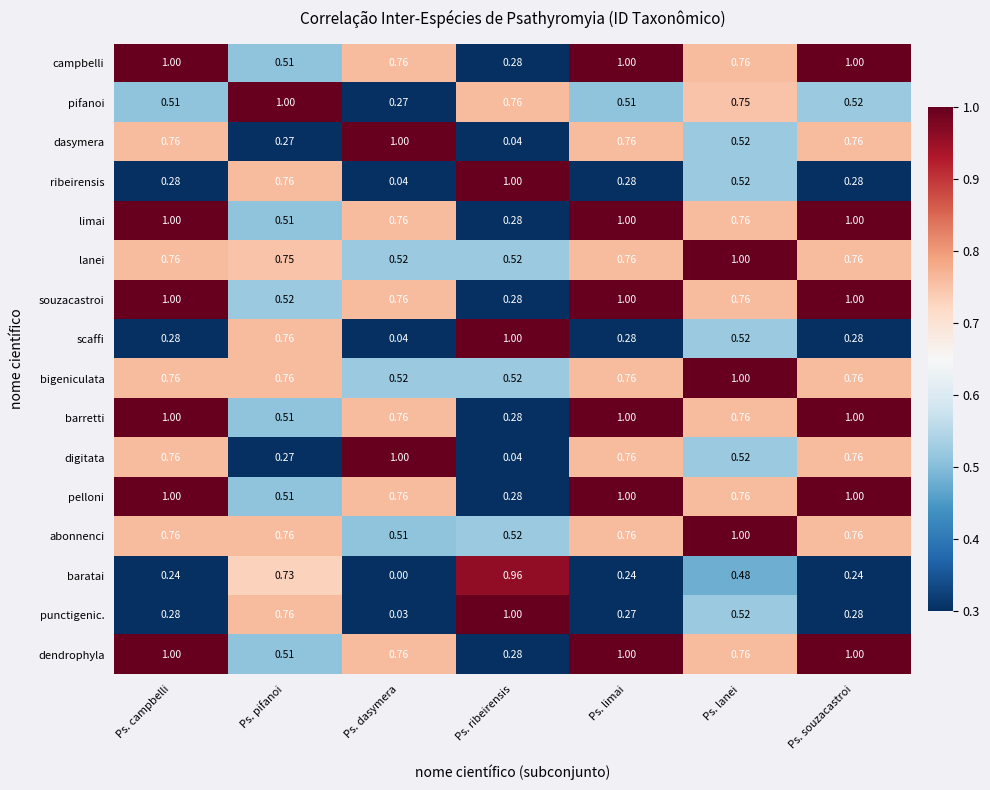

Which series changed the most between Ps. campbelli and Ps. souzacastroi?

pifanoi